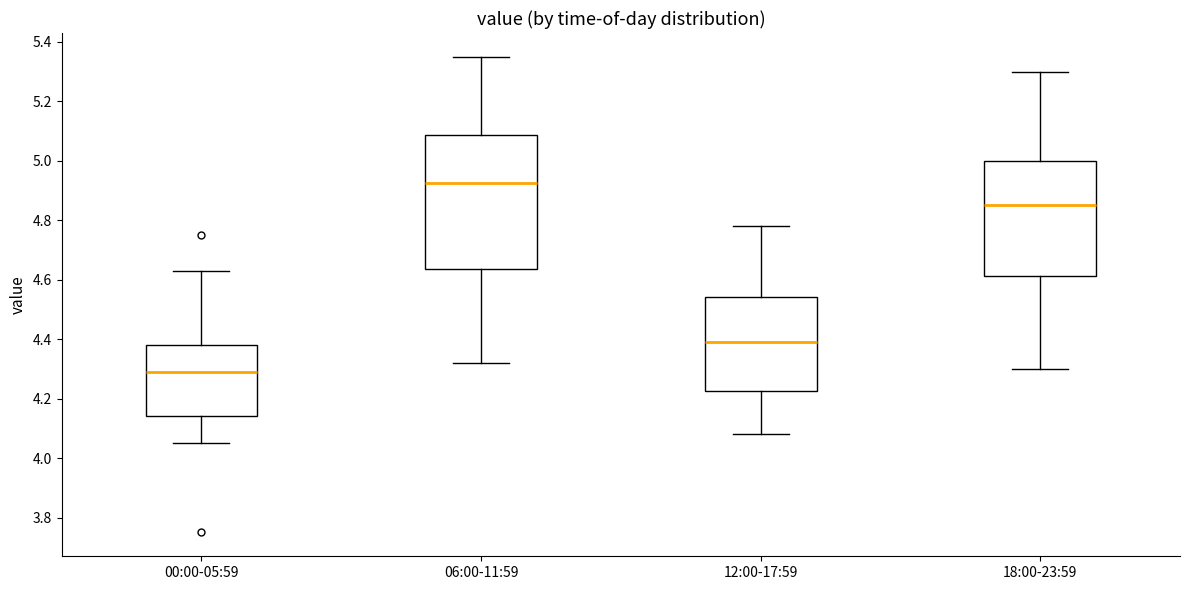

Which box's median line is the lowest?

00:00-05:59